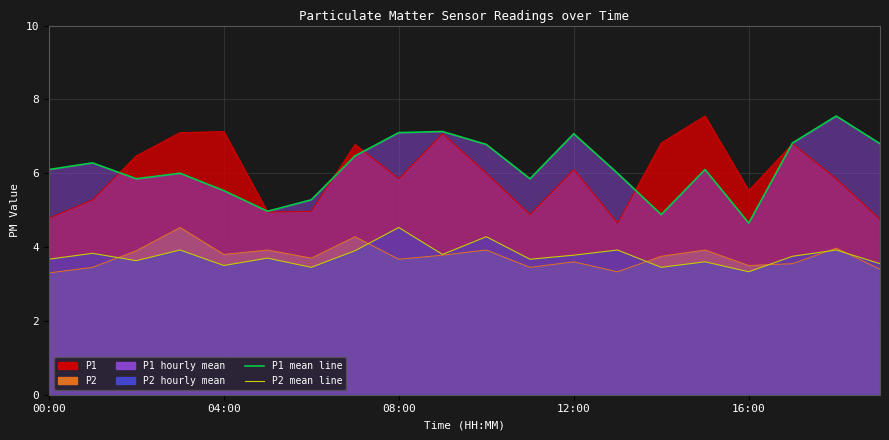

What is the difference between the highest and lowest values at 04:00?

2.0